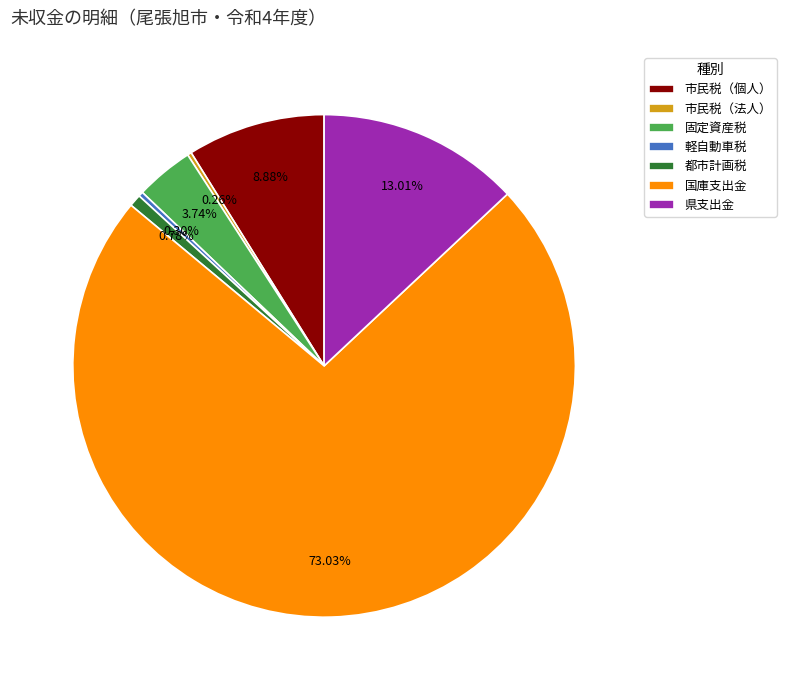

Which category accounts for the majority?

国庫支出金